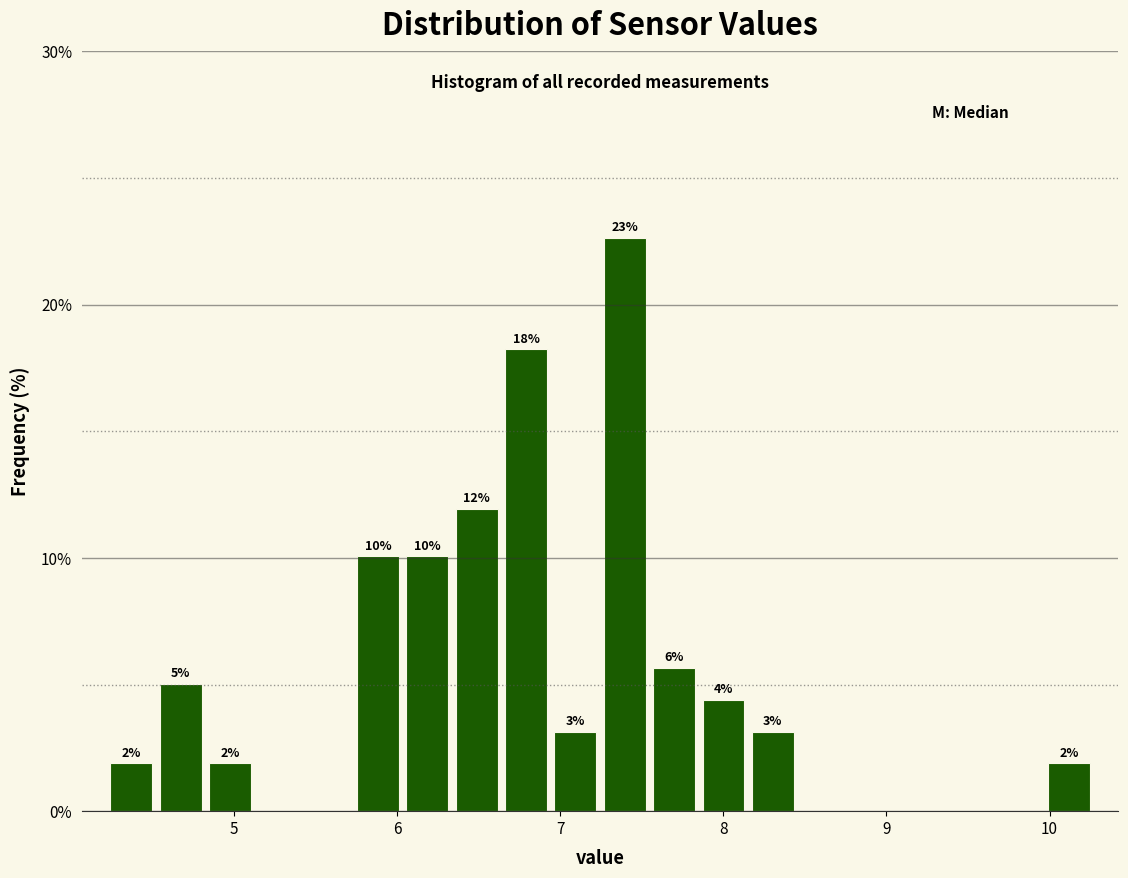

Around what value on the x-axis is the tallest bar? Give the approximate position of its centre, as read against the axis.

7.4